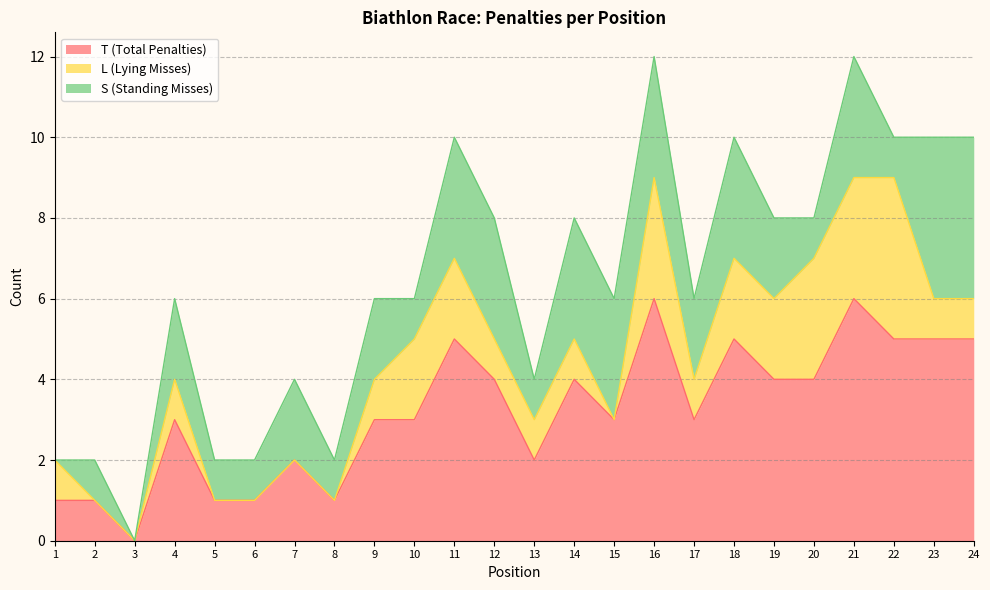

Reading right to left, transcribe all the data shown in this chart.

T (Total Penalties): 24=5	23=5	22=5	21=6	20=4	19=4	18=5	17=3	16=6	15=3	14=4	13=2	12=4	11=5	10=3	9=3	8=1	7=2	6=1	5=1	4=3	3=0	2=1	1=1
L (Lying Misses): 24=1	23=1	22=4	21=3	20=3	19=2	18=2	17=1	16=3	15=0	14=1	13=1	12=1	11=2	10=2	9=1	8=0	7=0	6=0	5=0	4=1	3=0	2=0	1=1
S (Standing Misses): 24=4	23=4	22=1	21=3	20=1	19=2	18=3	17=2	16=3	15=3	14=3	13=1	12=3	11=3	10=1	9=2	8=1	7=2	6=1	5=1	4=2	3=0	2=1	1=0